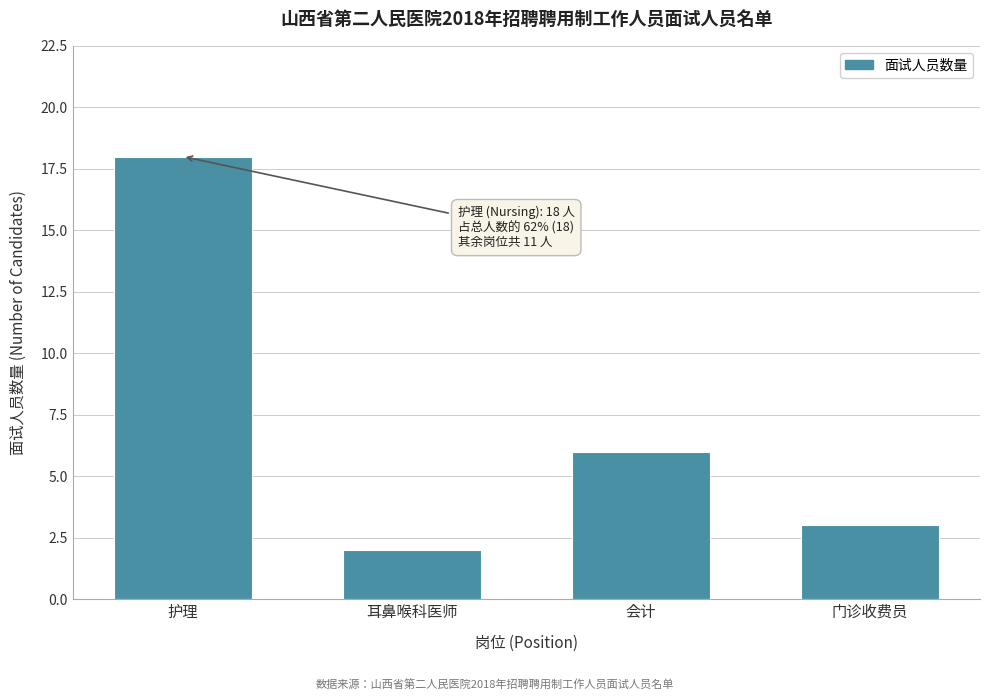

Reading left to right, what are all the values shown in this chart?

18	2	6	3